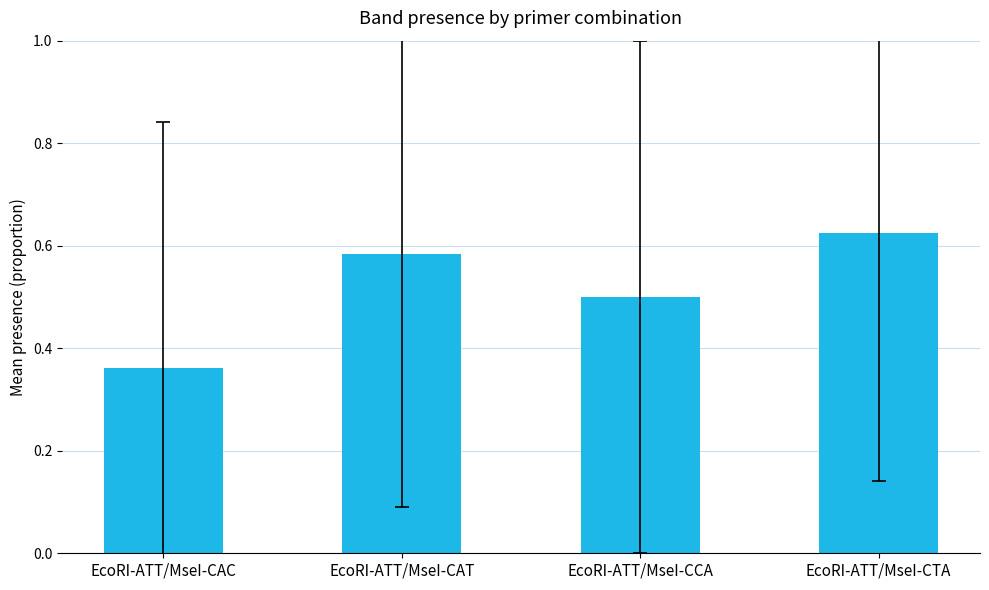

The value at EcoRI-ATT/MseI-CAC is 0.2. True or false?

False